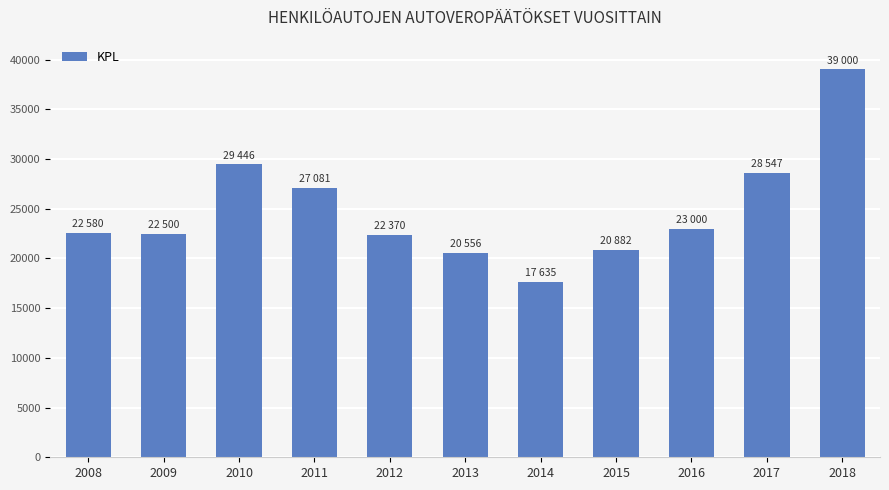

The value at 2008 is 22580. True or false?

True